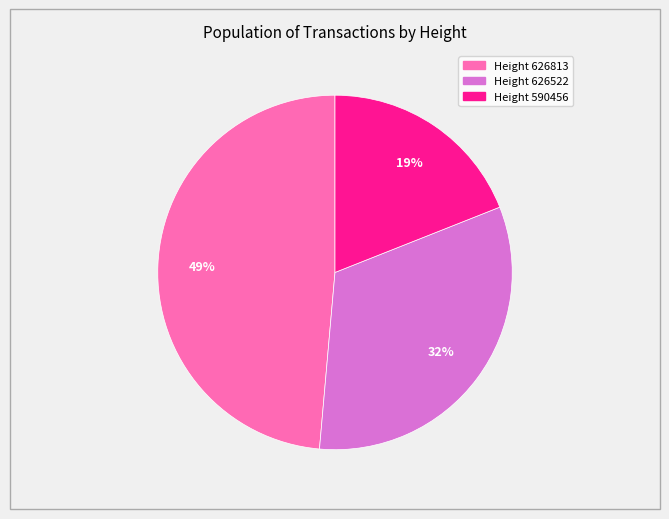

To the nearest percent, what is the difference between the largest and smallest slice percentages?

30%